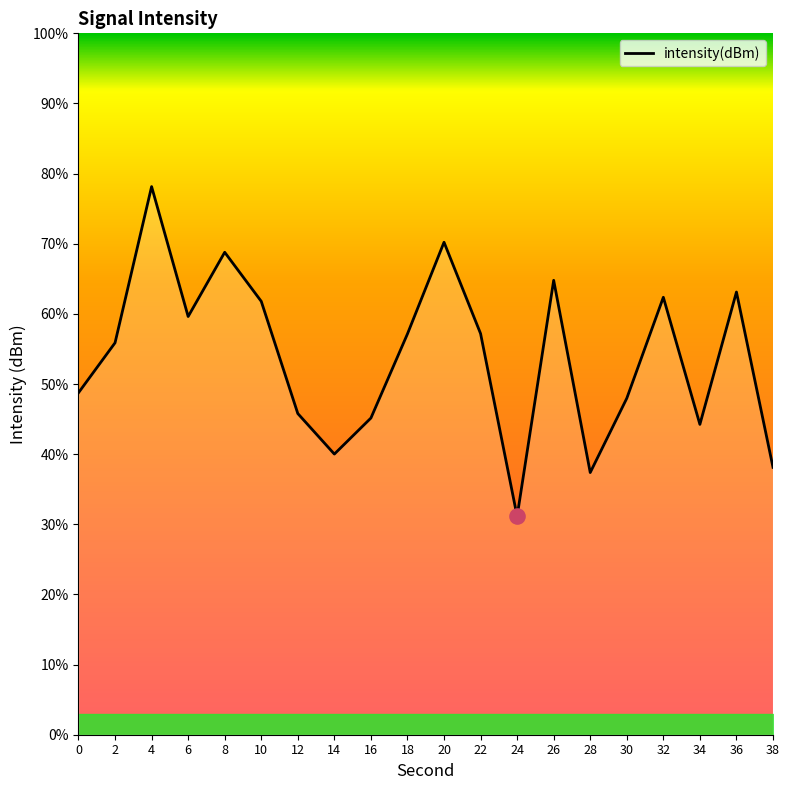

What is the ratio of the value at 0 to the value at 8?

0.7